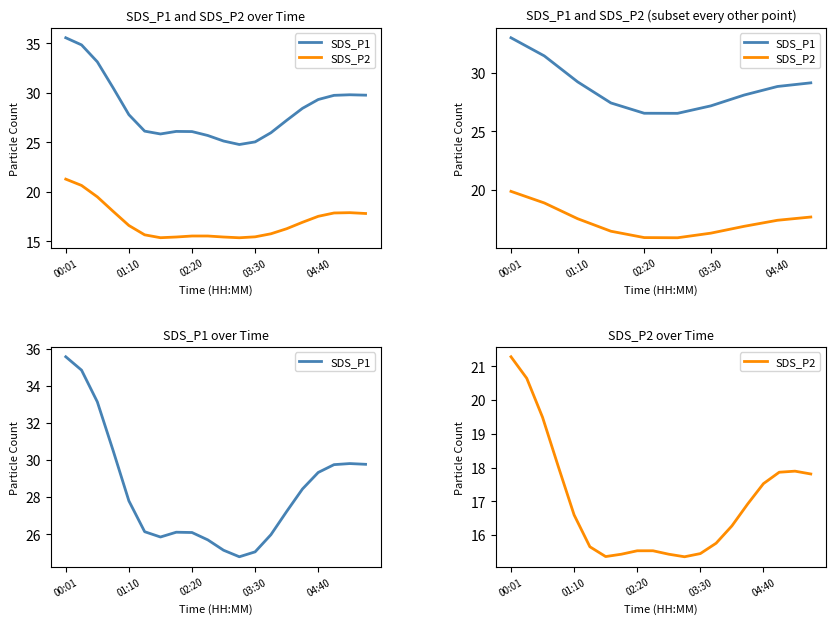

In SDS_P1, how many points are higher than both neighbors (excluding endpoints)?

2